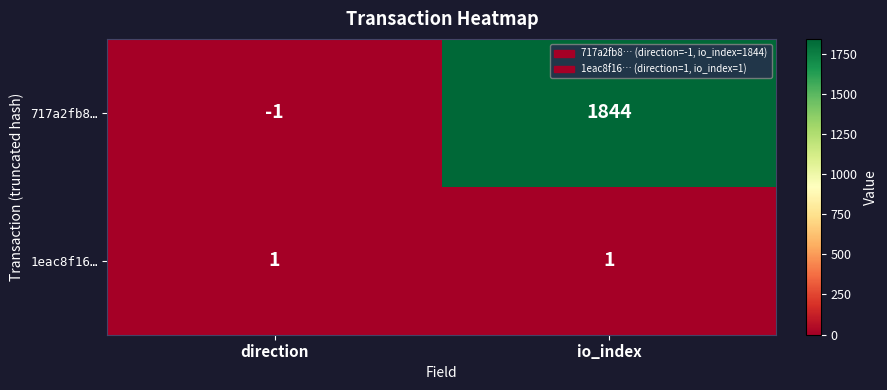

What is the minimum value shown in the chart?

-1